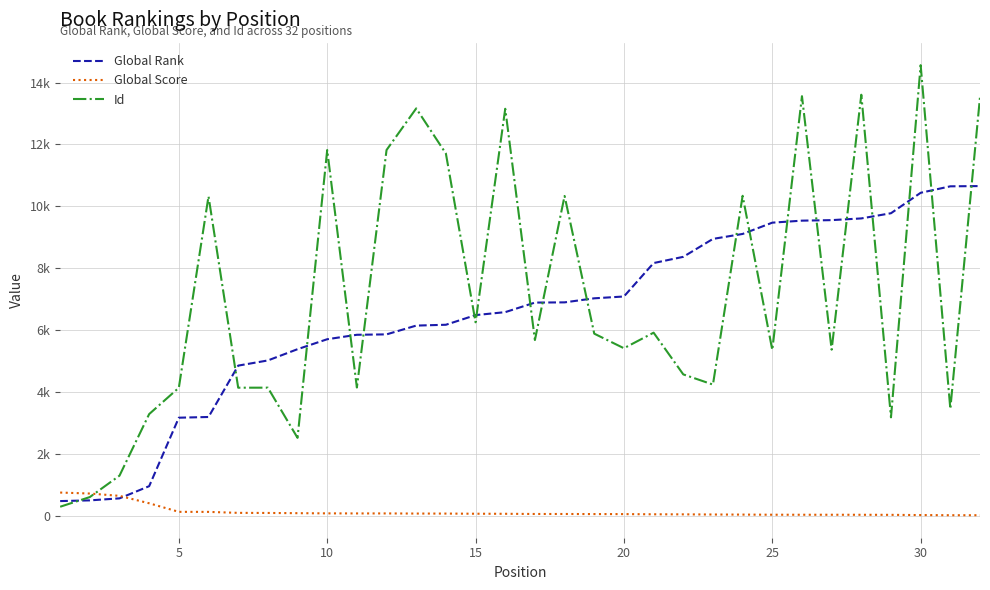

Does the chart have visible grid lines?

Yes